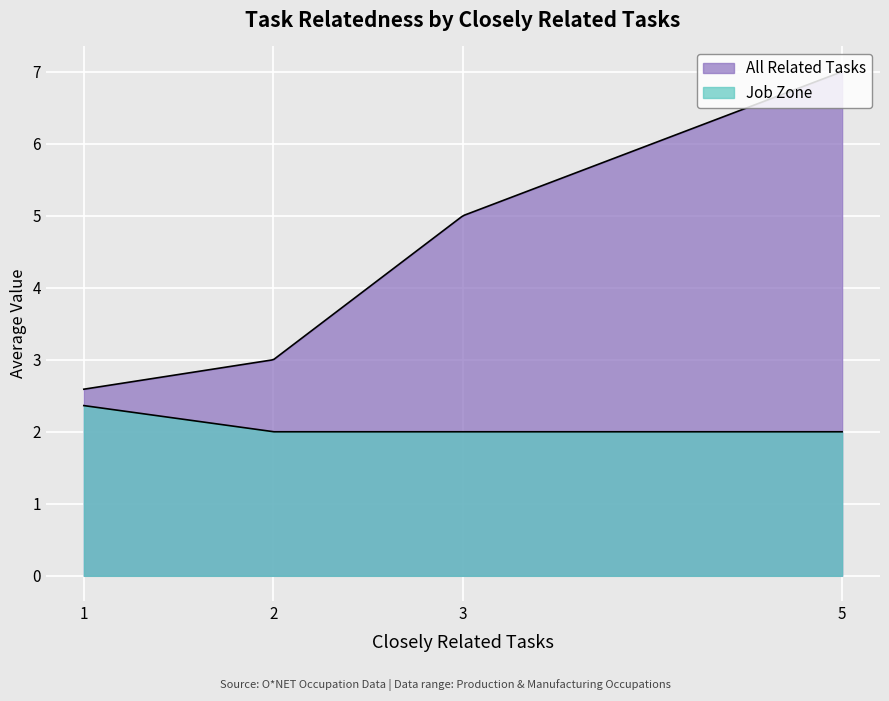

Where is All Related Tasks nearest to the value 4?

3